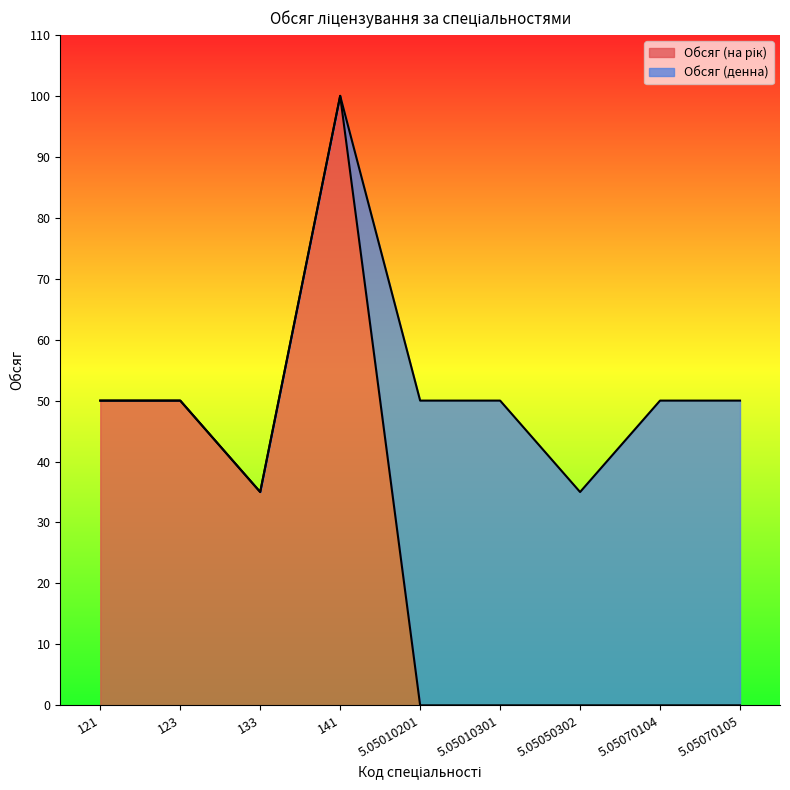

Between 123 and 5.05010201, which is larger?

123